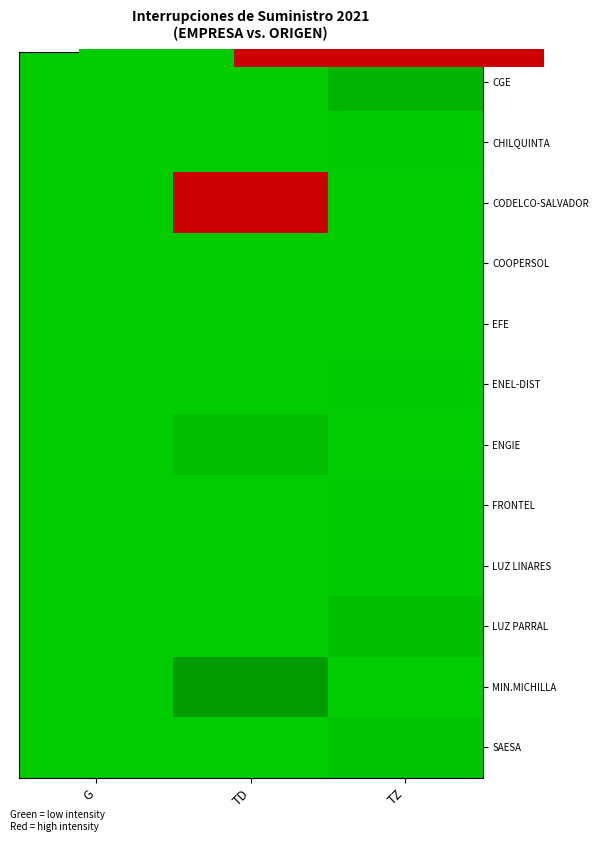

Which series has the largest total across all categories?

CODELCO-SALVADOR